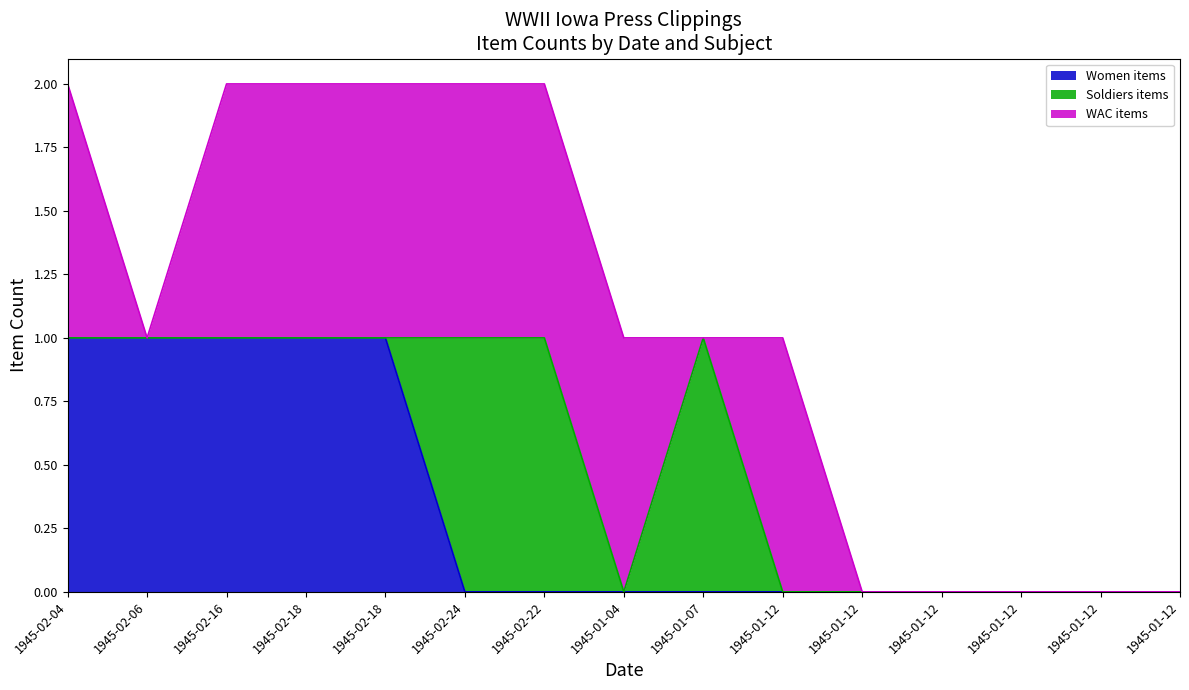

Rank the categories by Soldiers items value from lowest to highest.

1945-02-04, 1945-02-06, 1945-02-16, 1945-02-18, 1945-02-18, 1945-01-04, 1945-01-12, 1945-01-12, 1945-01-12, 1945-01-12, 1945-01-12, 1945-01-12, 1945-02-24, 1945-02-22, 1945-01-07